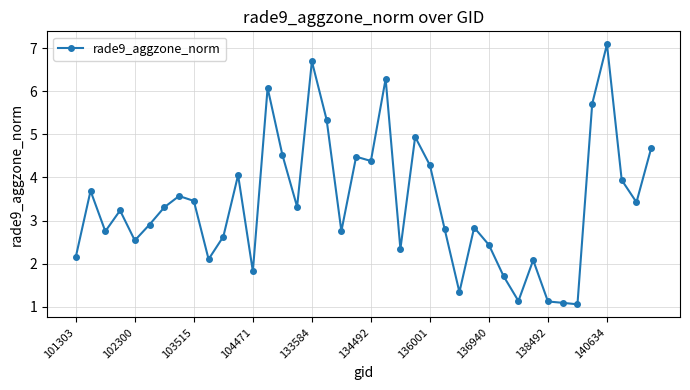

Count the number of categories in the chart.

40